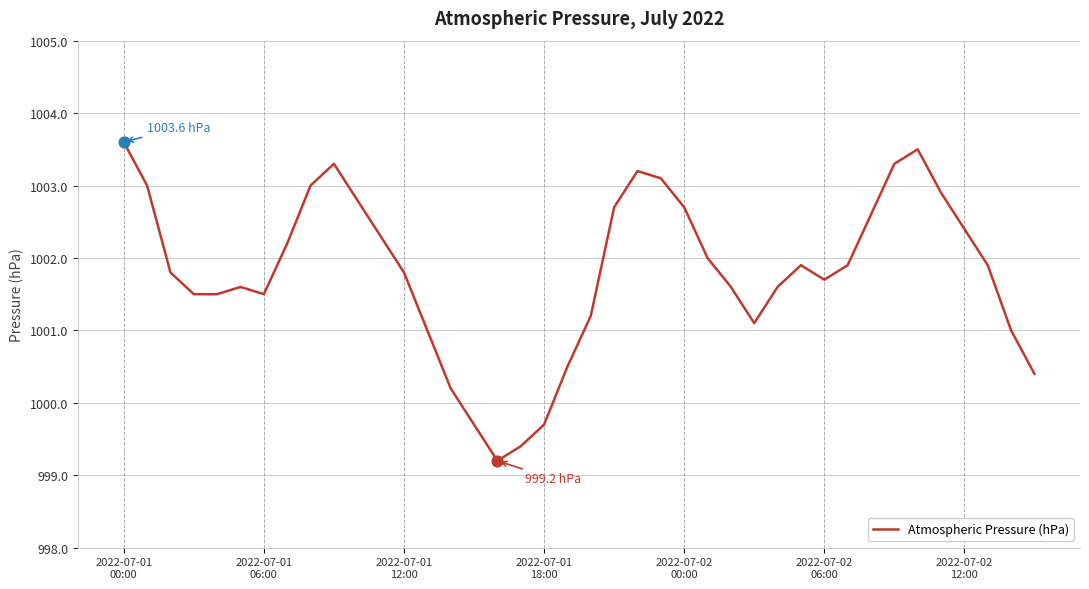

What is the difference between the maximum and minimum values?

4.4